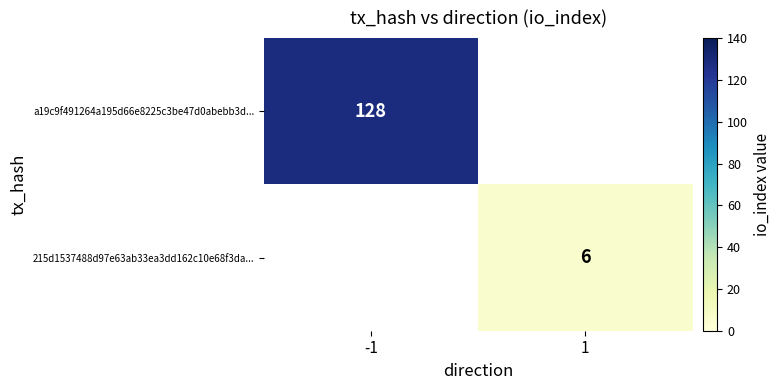

The a19c9f491264a195d66e8225c3be47d0abebb3d... series shows 128 at -1. True or false?

True